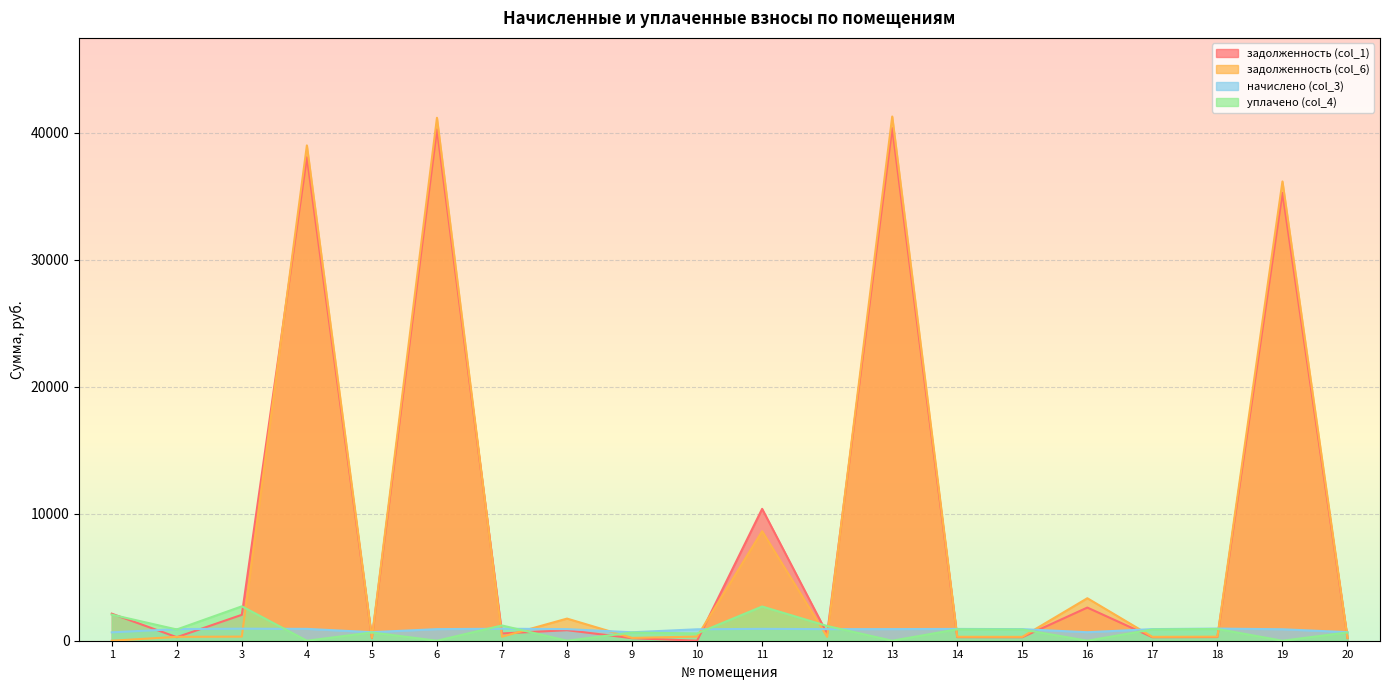

What is the difference between the highest and lowest values at 13?

41289.9